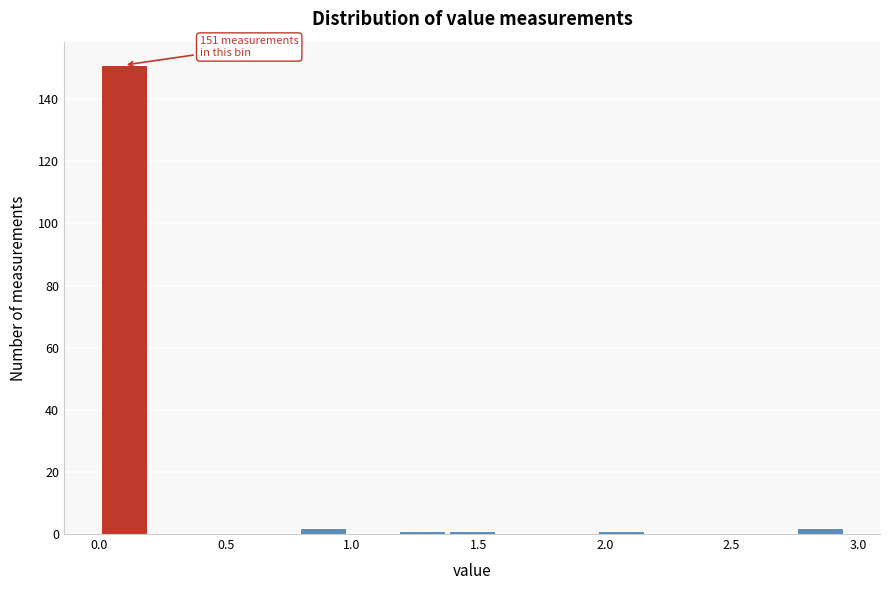

Read against the x-axis, roughly where is the centre of the tallest bar?

0.10